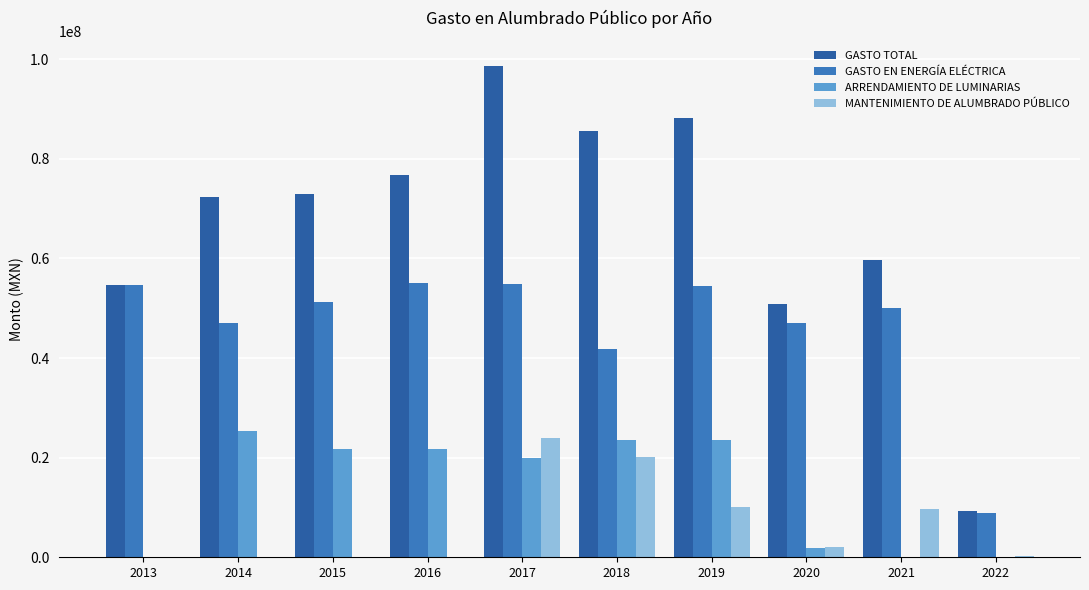

Which series has the largest total across all categories?

GASTO TOTAL